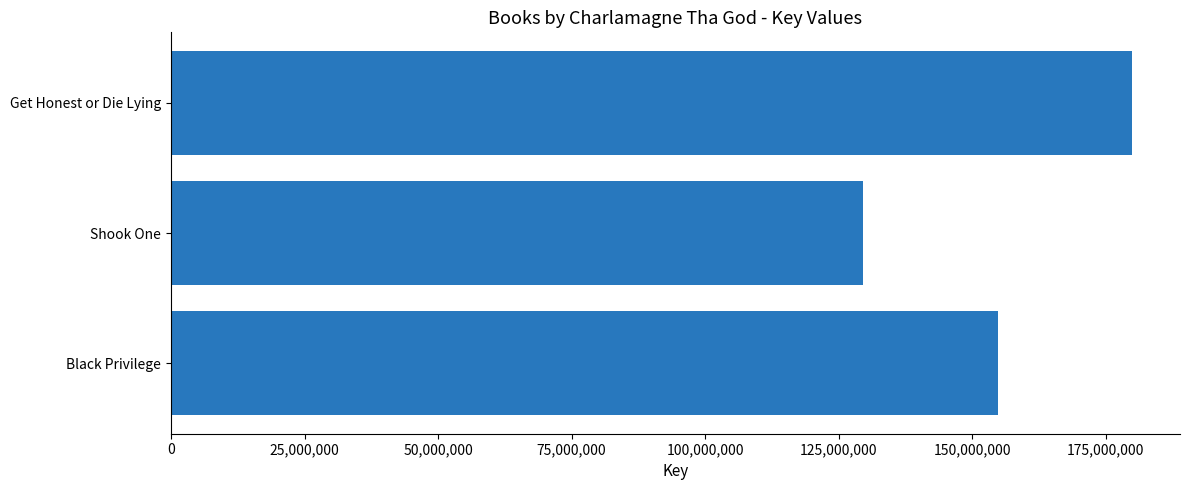

What is the sum of all values?

464217868